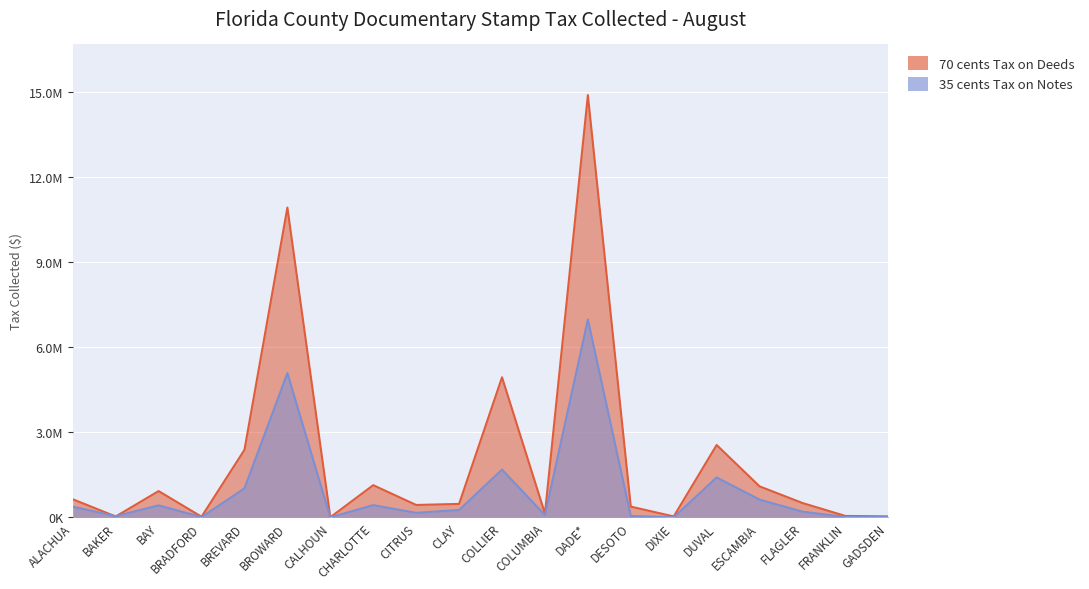

Which series has the largest range (max minus min)?

70 cents Tax on Deeds